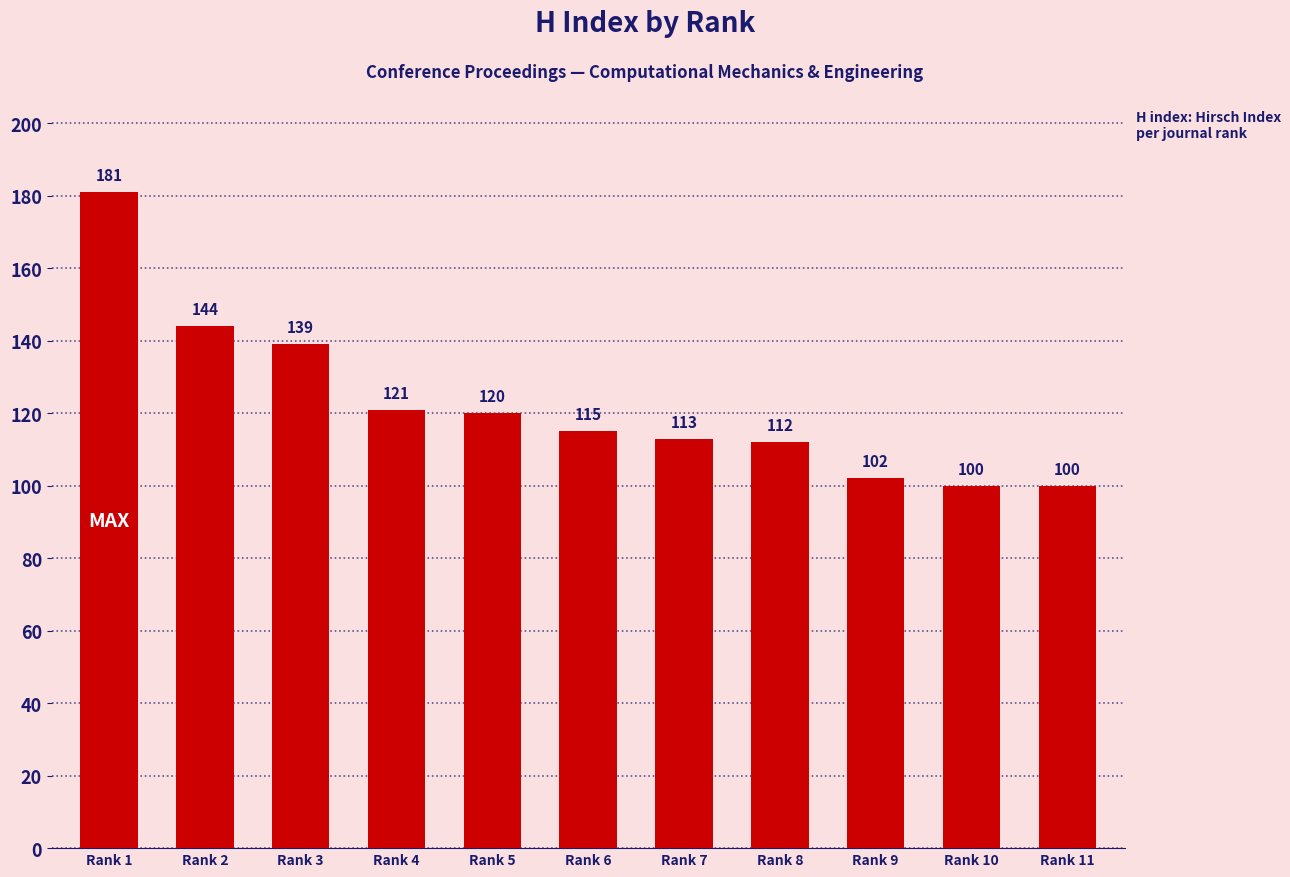

What is the average value?

122